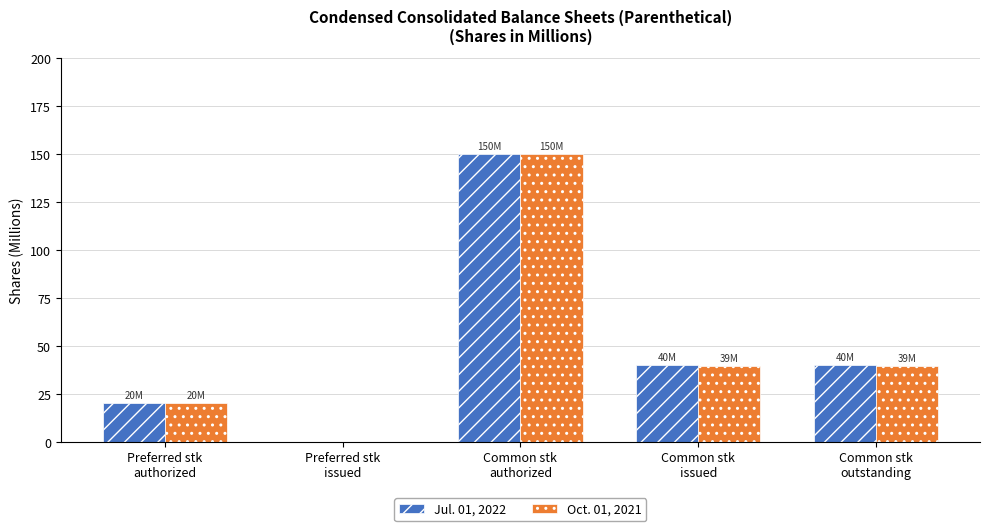

How many groups of bars are there?

5